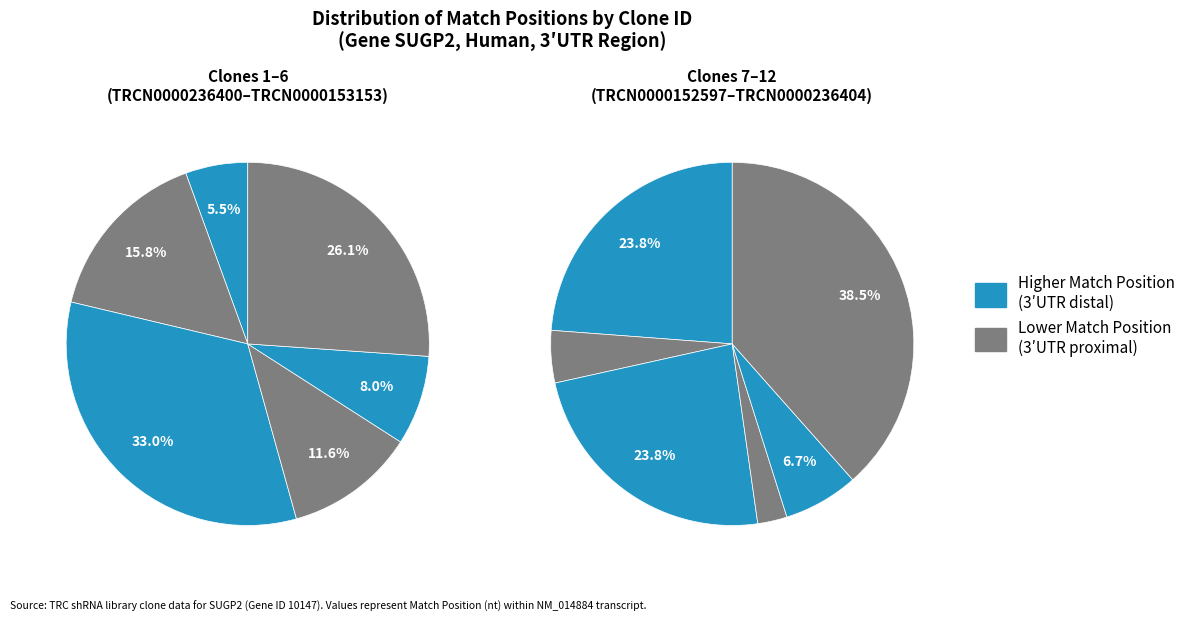

How much of the chart is everything except TRCN0000157731?

98.2%